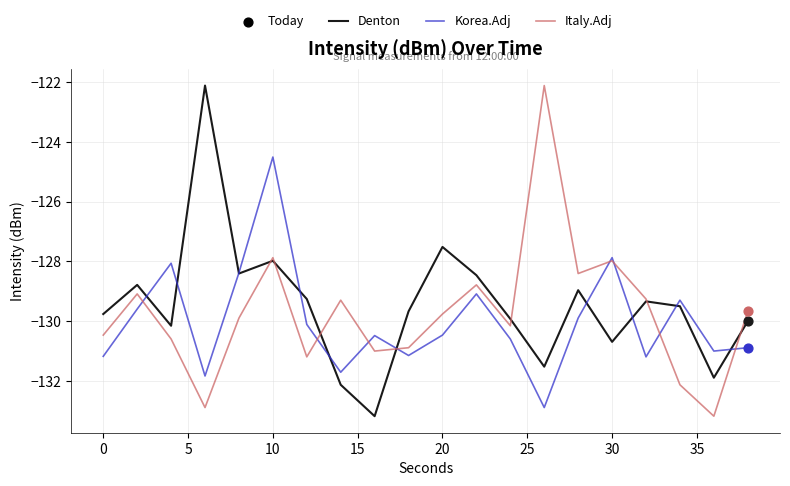

What is the maximum value shown in the chart?

-122.1